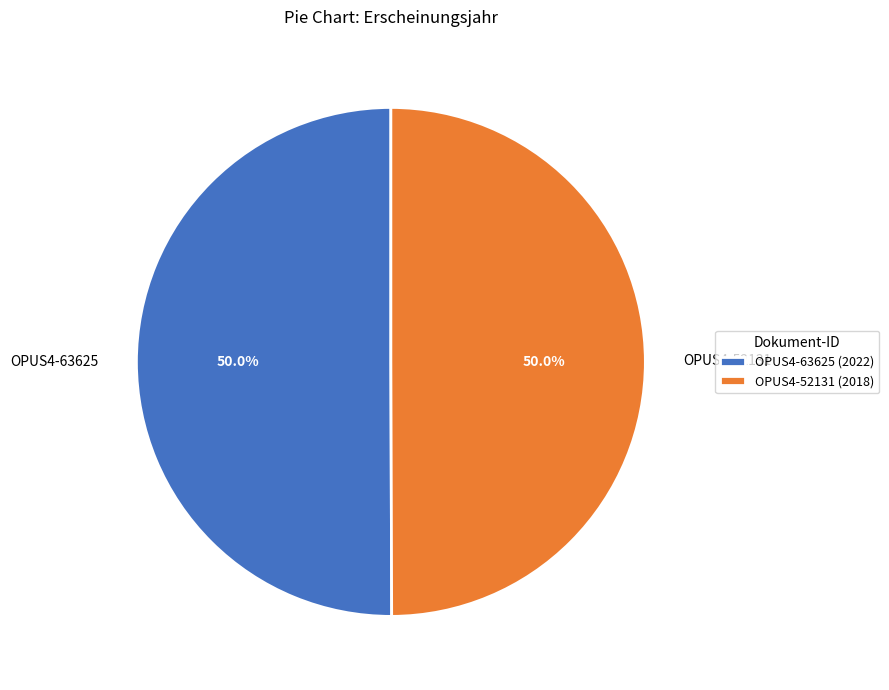

How many segments does this pie chart have?

2